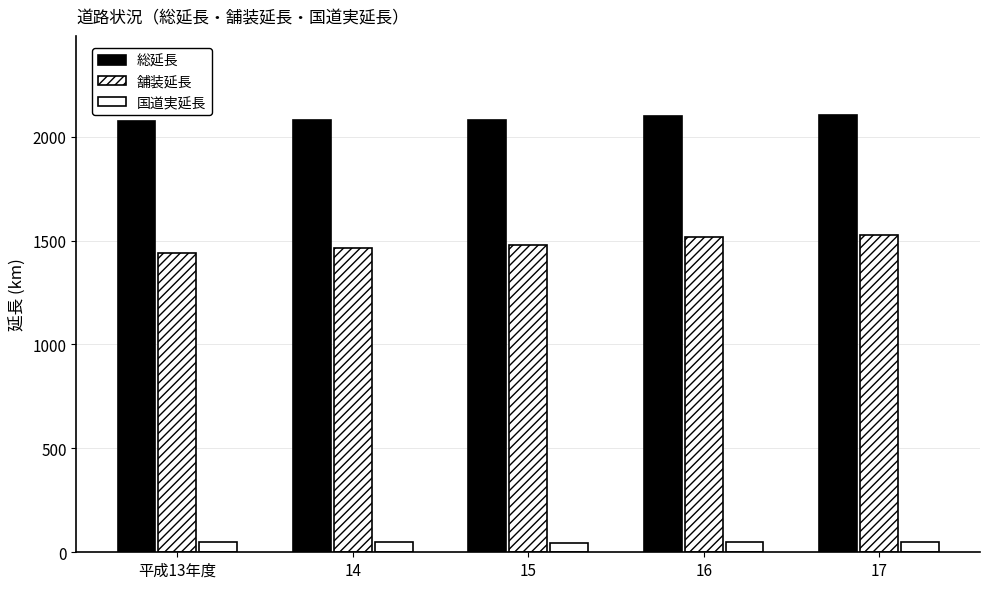

At which label does 国道実延長 reach its minimum?

15